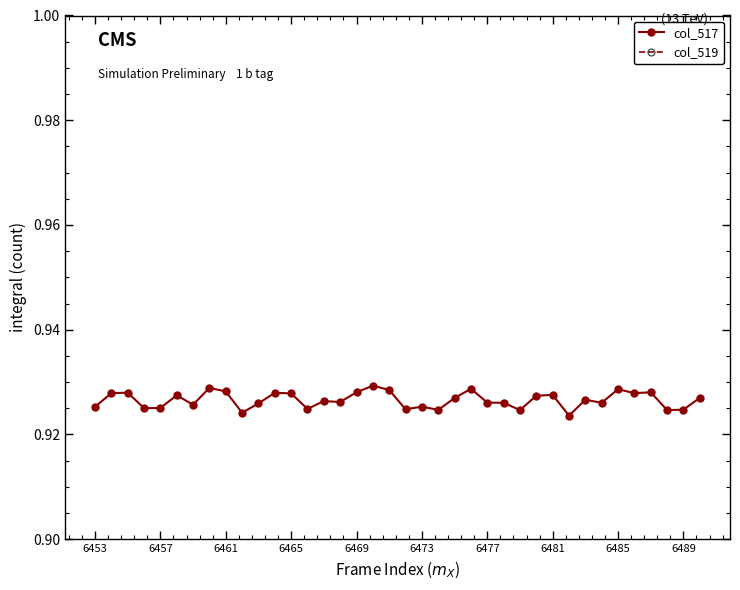

Reading left to right, transcribe all the data shown in this chart.

col_517: 0.9	0.9	0.9	0.9	0.9	0.9	0.9	0.9	0.9	0.9	0.9	0.9	0.9	0.9	0.9	0.9	0.9	0.9	0.9	0.9	0.9	0.9	0.9	0.9	0.9	0.9	0.9	0.9	0.9	0.9	0.9	0.9	0.9	0.9	0.9	0.9	0.9	0.9
col_519: 1.5	1.5	1.5	1.5	1.5	1.5	1.5	1.5	1.5	1.5	1.5	1.5	1.5	1.5	1.5	1.5	1.5	1.5	1.5	1.5	1.5	1.5	1.5	1.5	1.5	1.5	1.5	1.5	1.5	1.5	1.5	1.5	1.5	1.5	1.5	1.5	1.5	1.5